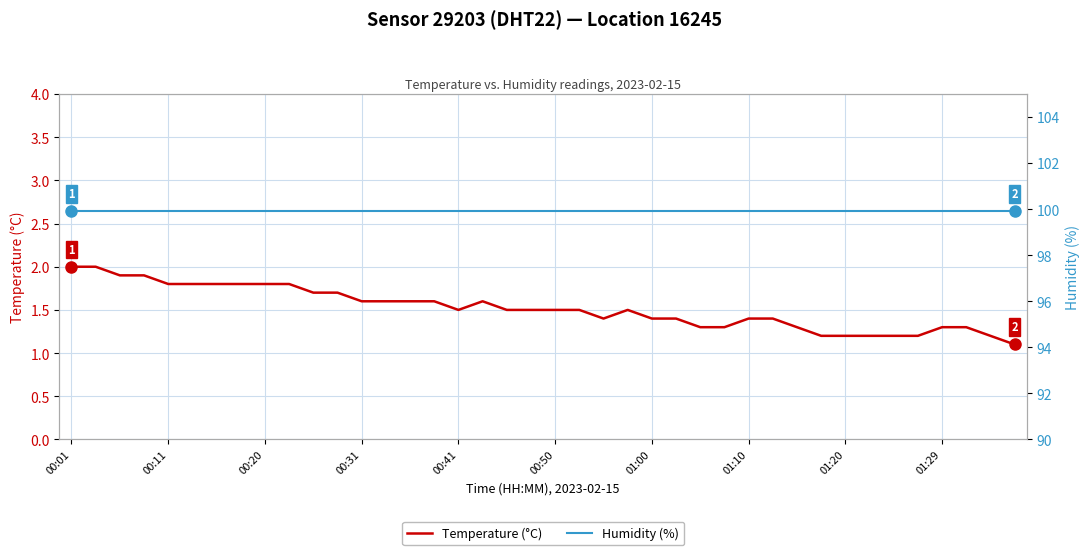

Reading right to left, transcribe all the data shown in this chart.

Temperature (°C): 1.1	1.2	1.3	1.3	1.2	1.2	1.2	1.2	1.2	1.3	1.4	1.4	1.3	1.3	1.4	1.4	1.5	1.4	1.5	1.5	1.5	1.5	1.6	1.5	1.6	1.6	1.6	1.6	1.7	1.7	1.8	1.8	1.8	1.8	1.8	1.8	1.9	1.9	2.0	2.0
Humidity (%): 99.9	99.9	99.9	99.9	99.9	99.9	99.9	99.9	99.9	99.9	99.9	99.9	99.9	99.9	99.9	99.9	99.9	99.9	99.9	99.9	99.9	99.9	99.9	99.9	99.9	99.9	99.9	99.9	99.9	99.9	99.9	99.9	99.9	99.9	99.9	99.9	99.9	99.9	99.9	99.9